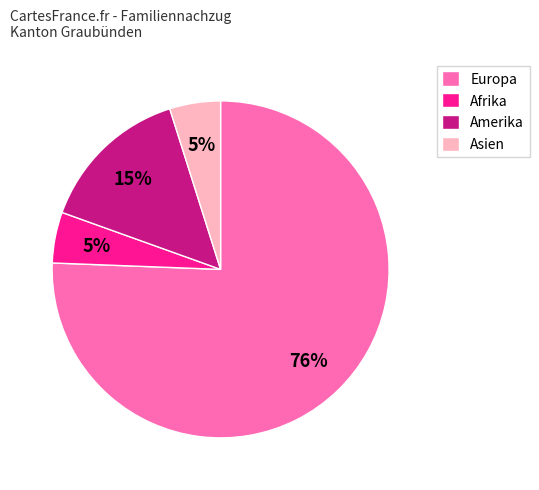

Which has a higher value, Amerika or Asien?

Amerika